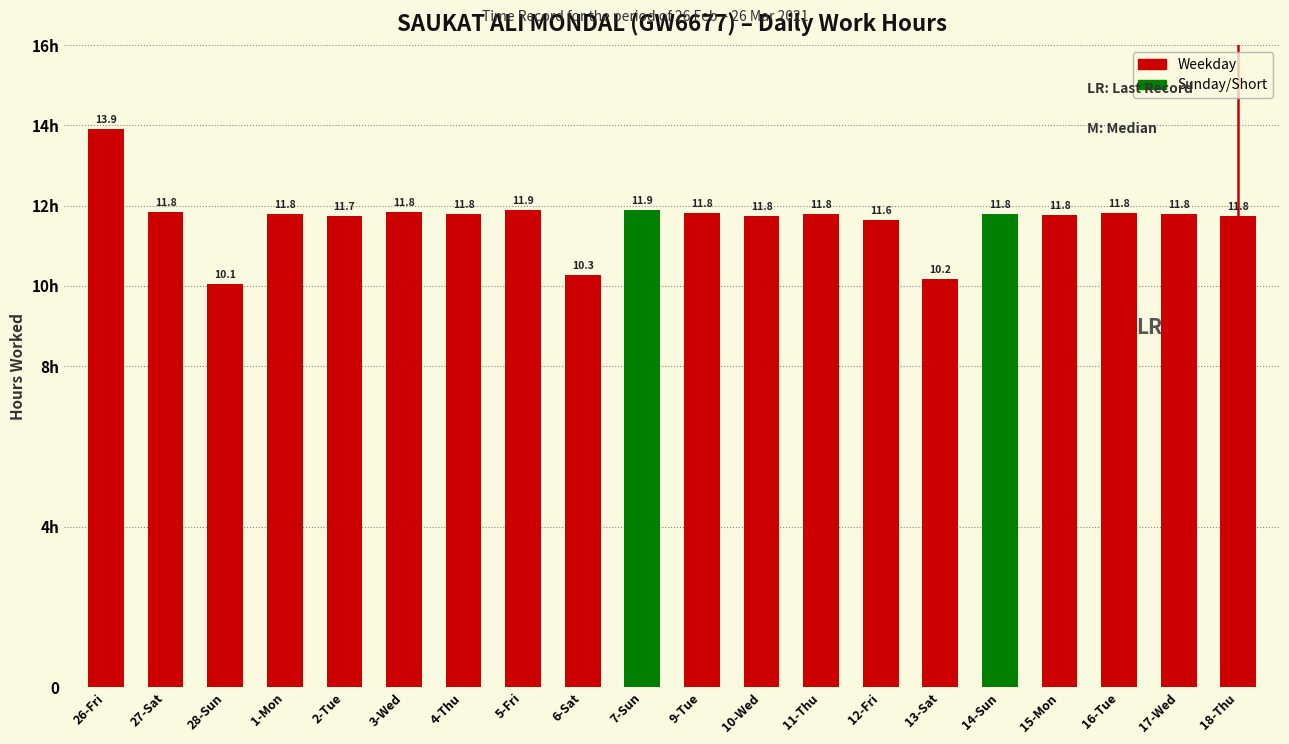

Reading left to right, list all the values displayed in this chart.

26-Fri=13.9	27-Sat=11.8	28-Sun=10.1	1-Mon=11.8	2-Tue=11.7	3-Wed=11.8	4-Thu=11.8	5-Fri=11.9	6-Sat=10.3	7-Sun=11.9	9-Tue=11.8	10-Wed=11.8	11-Thu=11.8	12-Fri=11.6	13-Sat=10.2	14-Sun=11.8	15-Mon=11.8	16-Tue=11.8	17-Wed=11.8	18-Thu=11.8